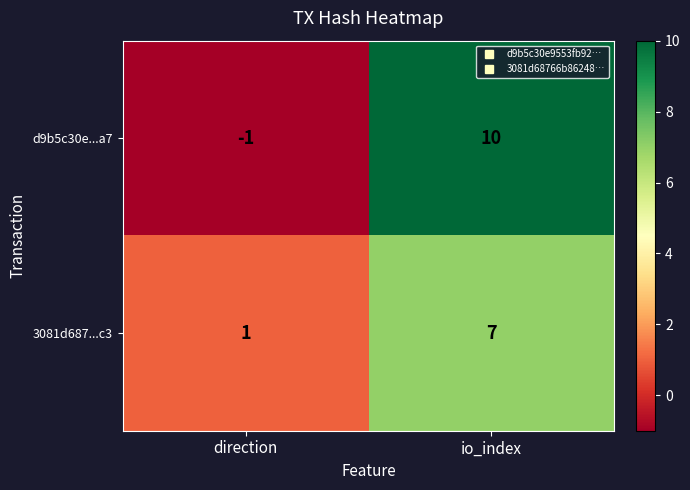

How many distinct data groups are displayed?

2